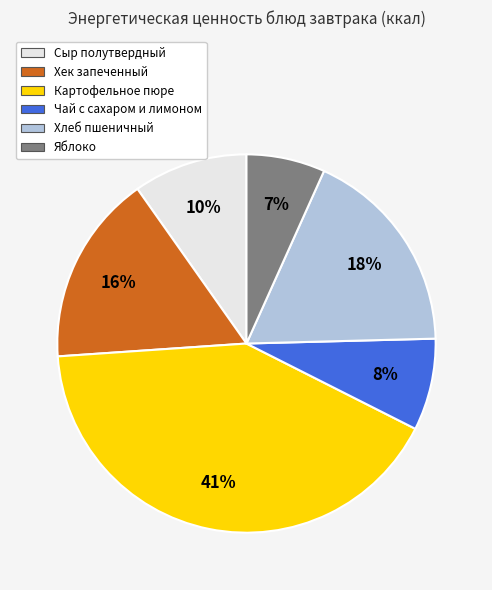

To the nearest percent, what is the average slice percentage?

17%